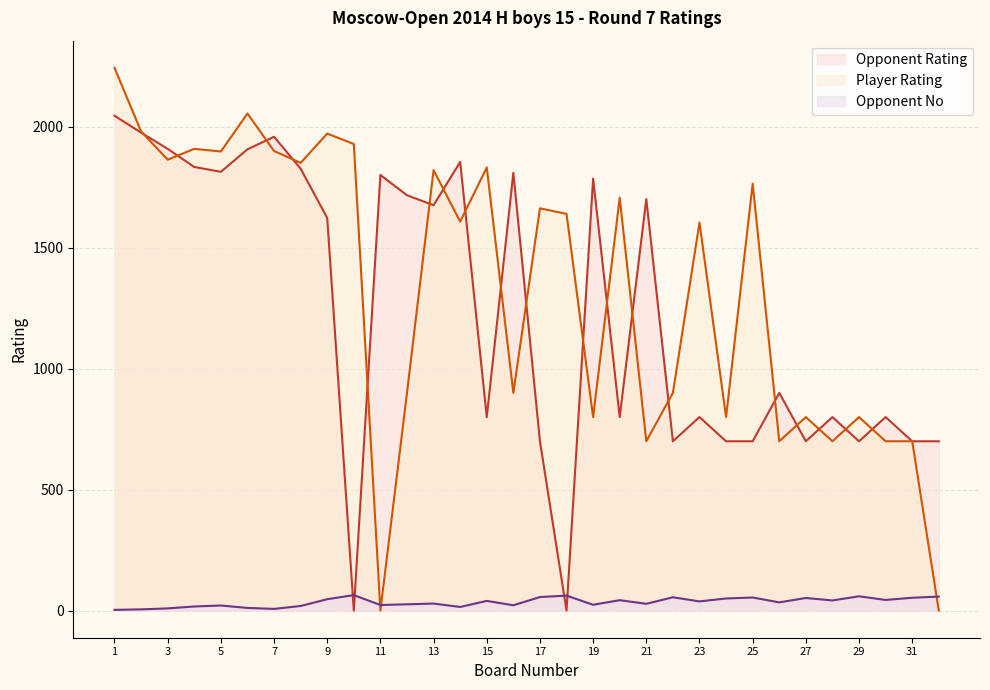

What is the value of the Opponent No point at the 10th from the left?

64